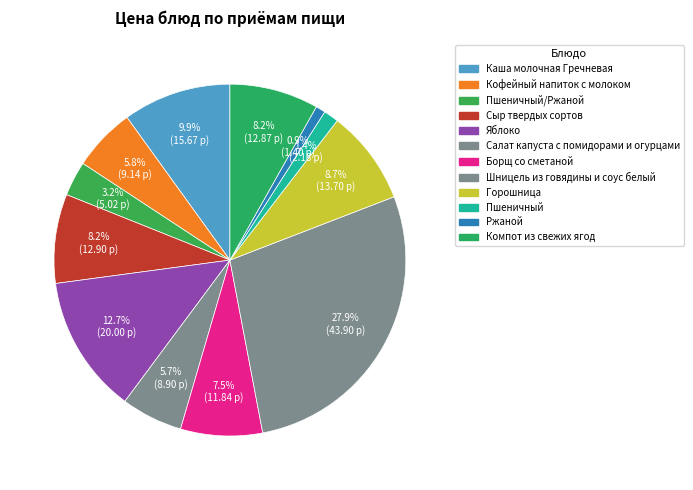

How many slices are in this pie chart?

12